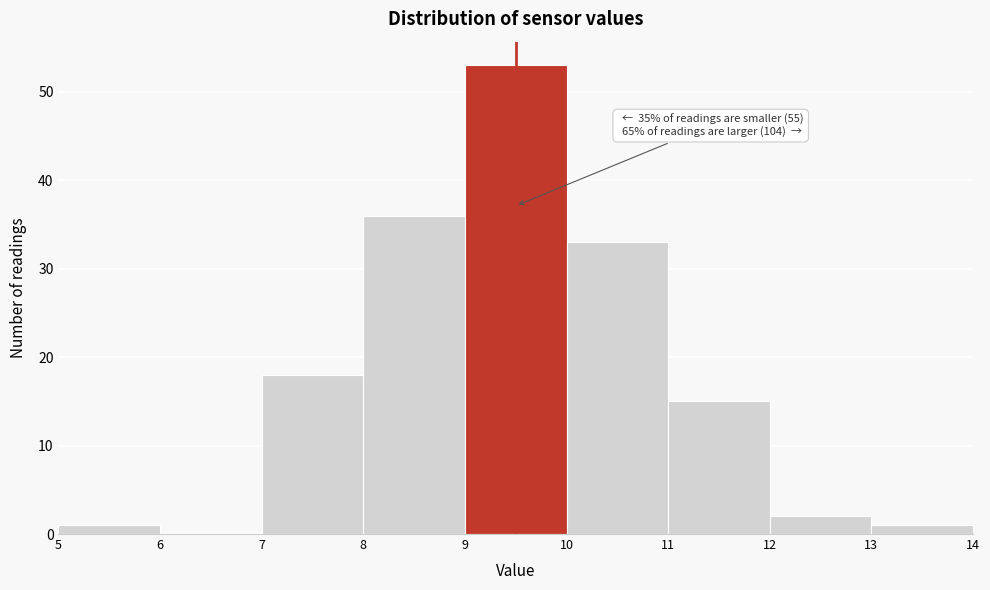

Over which range of the x-axis is the bar tallest?

9 to 10